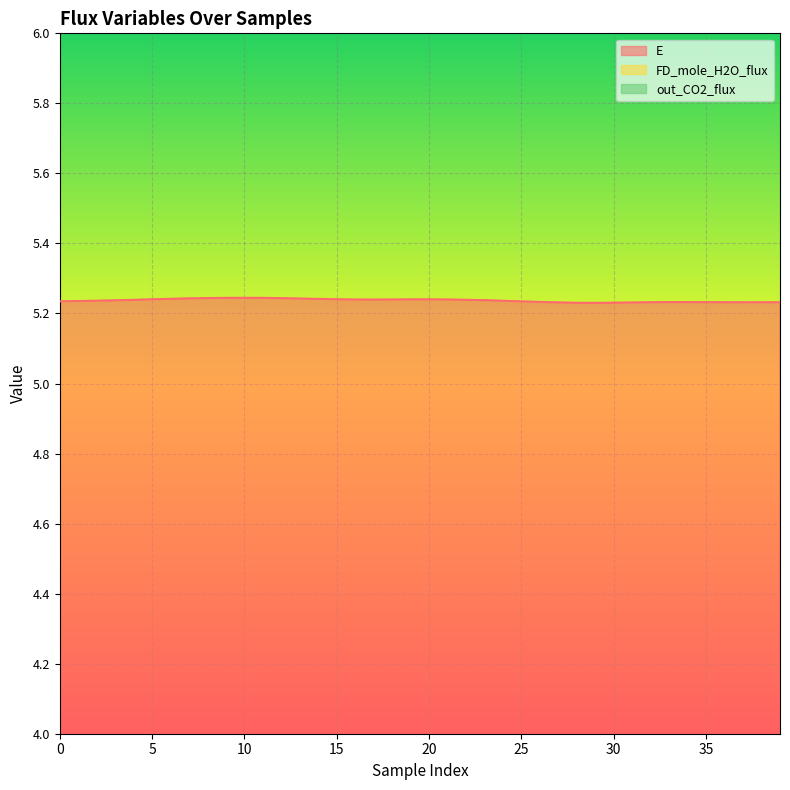

What is the greatest value displayed?

5.2